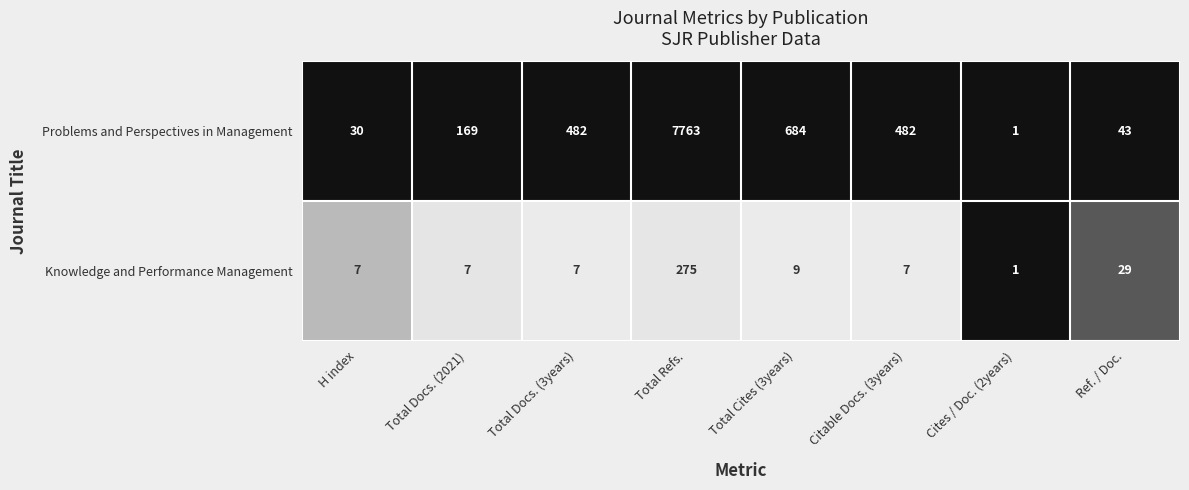

Is it true that Knowledge and Performance Management equals 7 at Total Docs. (3years)?

True